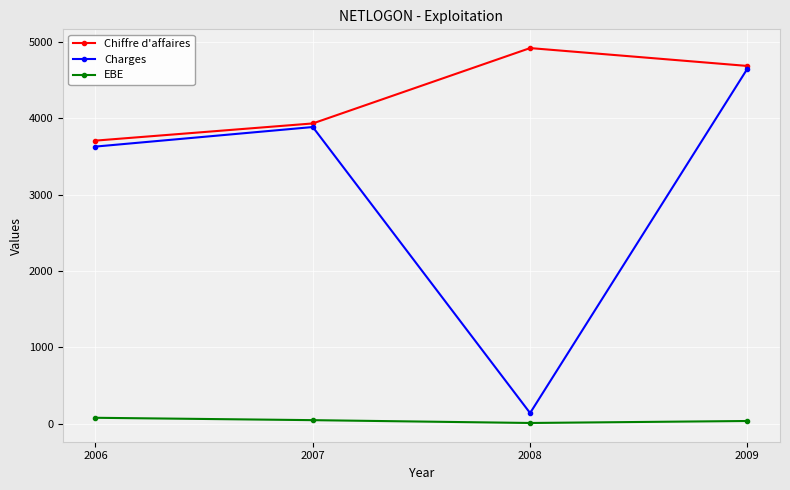

Which series changed the most between 2007 and 2008?

Charges